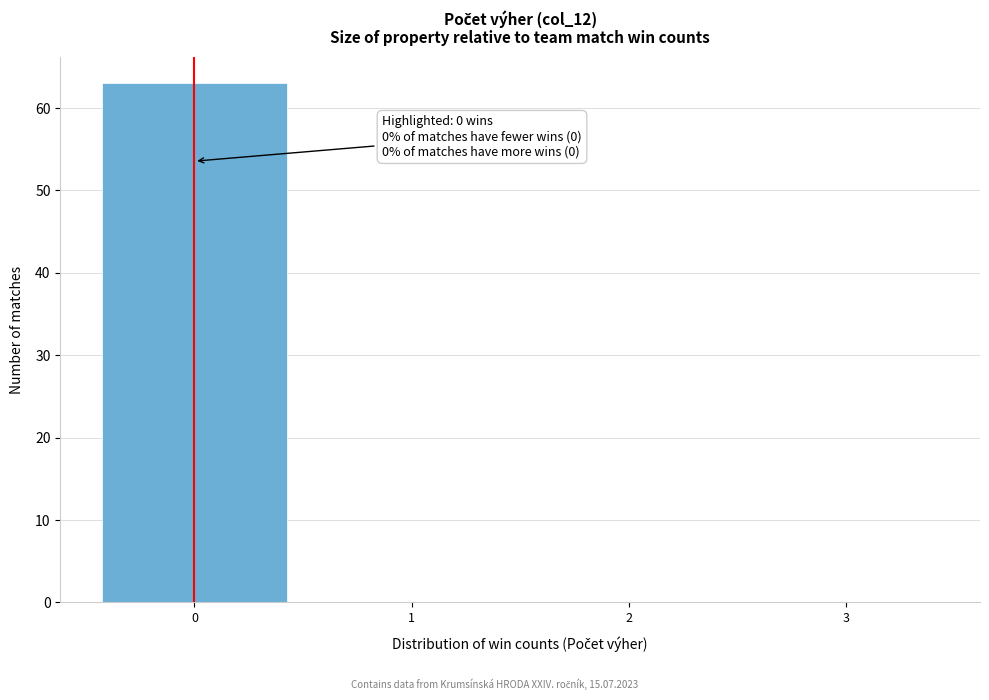

Over which range of the x-axis is the bar tallest?

-0.5 to 0.5